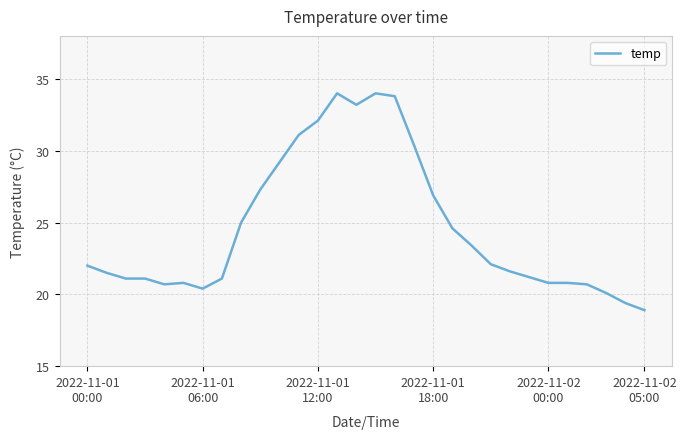

What is the minimum value shown in the chart?

18.9